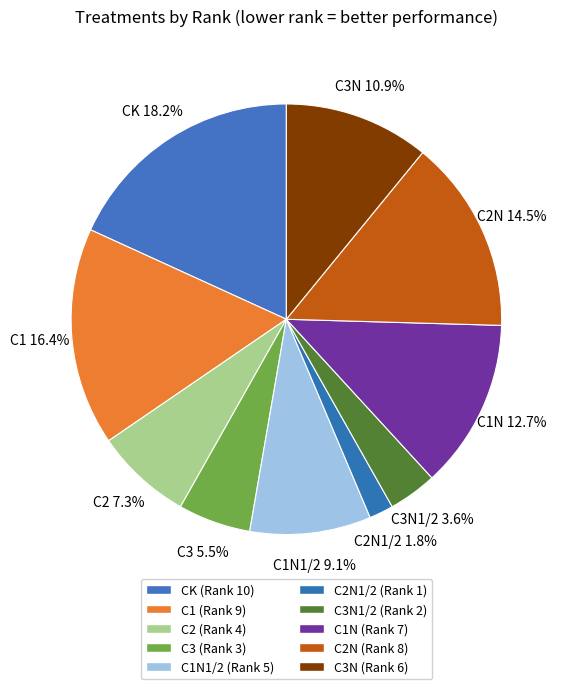

Count the number of slices in the pie.

10